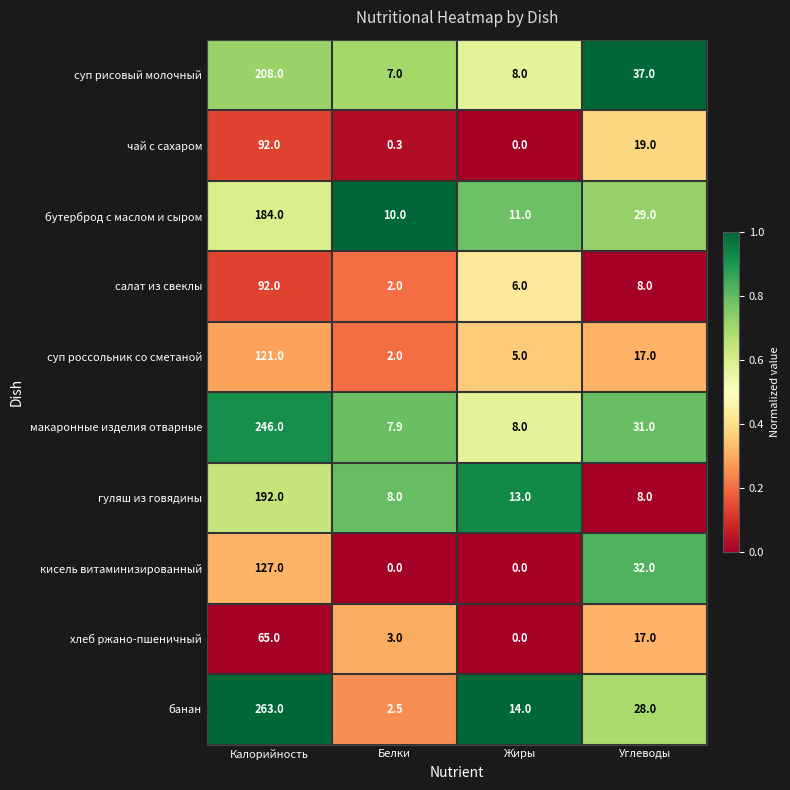

What is the difference between the maximum and second lowest values in the банан series?

249.0